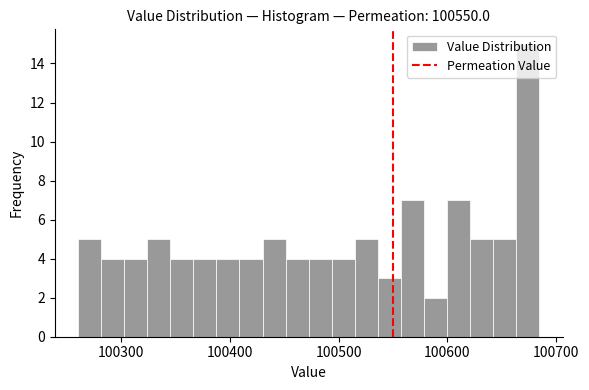

Read against the x-axis, roughly where is the centre of the tallest bar?

100670